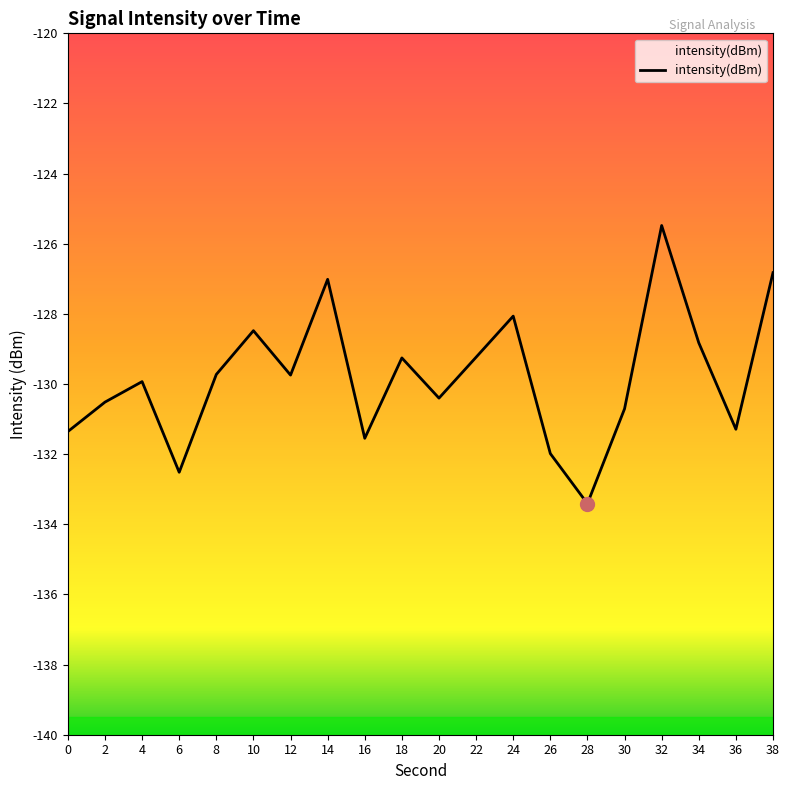

Reading right to left, transcribe all the data shown in this chart.

38=-126.8	36=-131.3	34=-128.8	32=-125.5	30=-130.7	28=-133.4	26=-132.0	24=-128.1	22=-129.2	20=-130.4	18=-129.3	16=-131.5	14=-127.0	12=-129.7	10=-128.5	8=-129.7	6=-132.5	4=-129.9	2=-130.5	0=-131.4